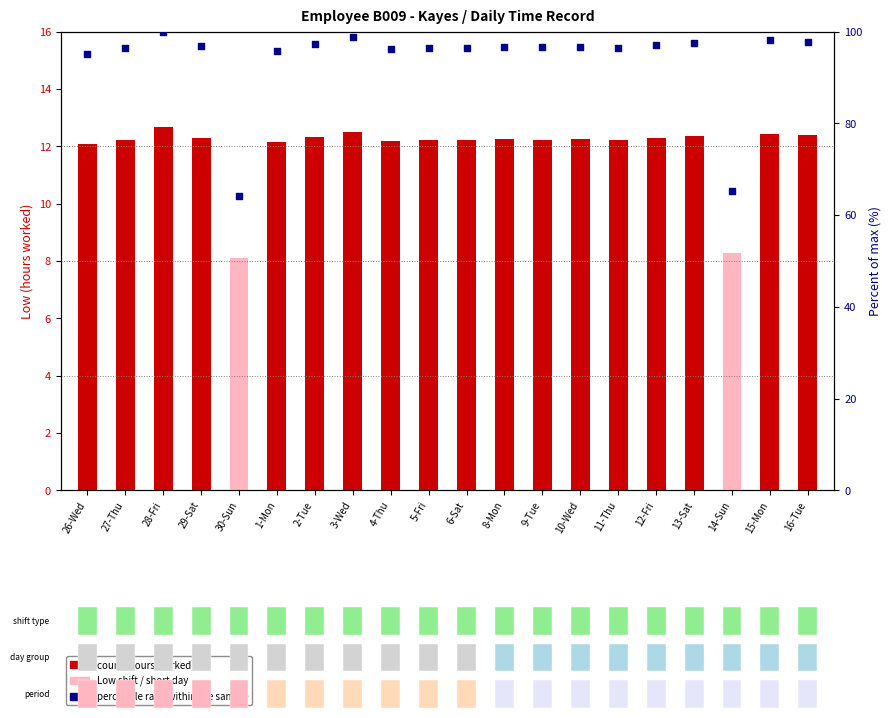

At how many categories does at least one series exceed 24?

20